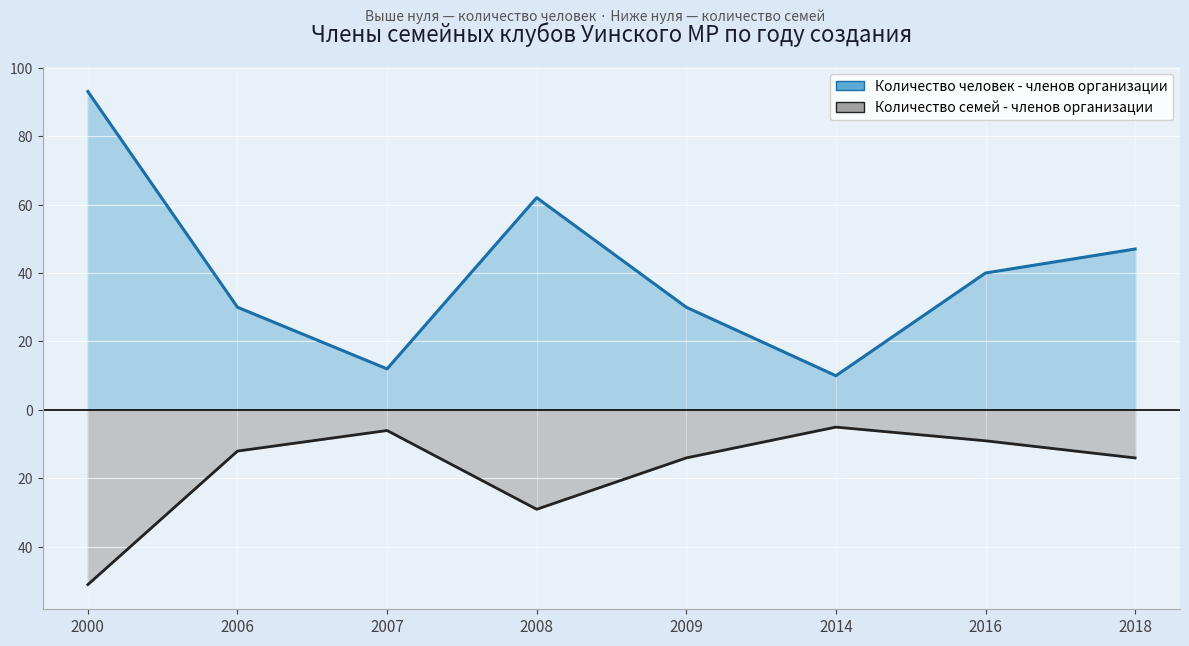

What is the spread (max minus min) of values at 2000?

144